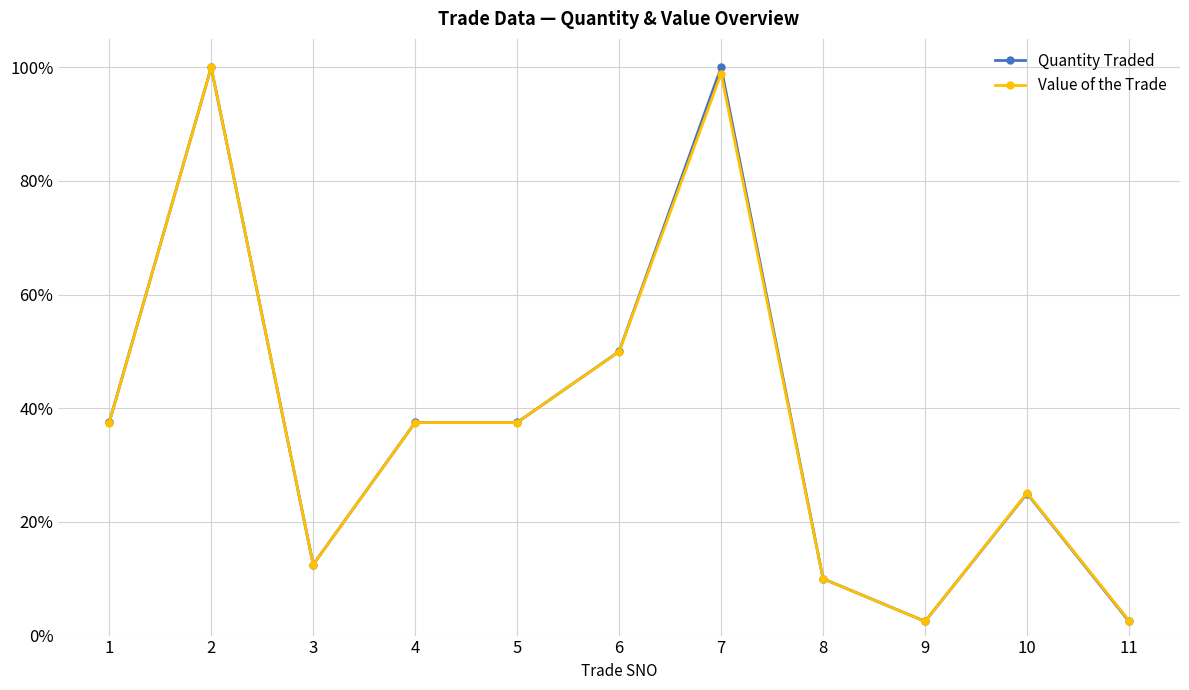

Does the chart have visible grid lines?

Yes